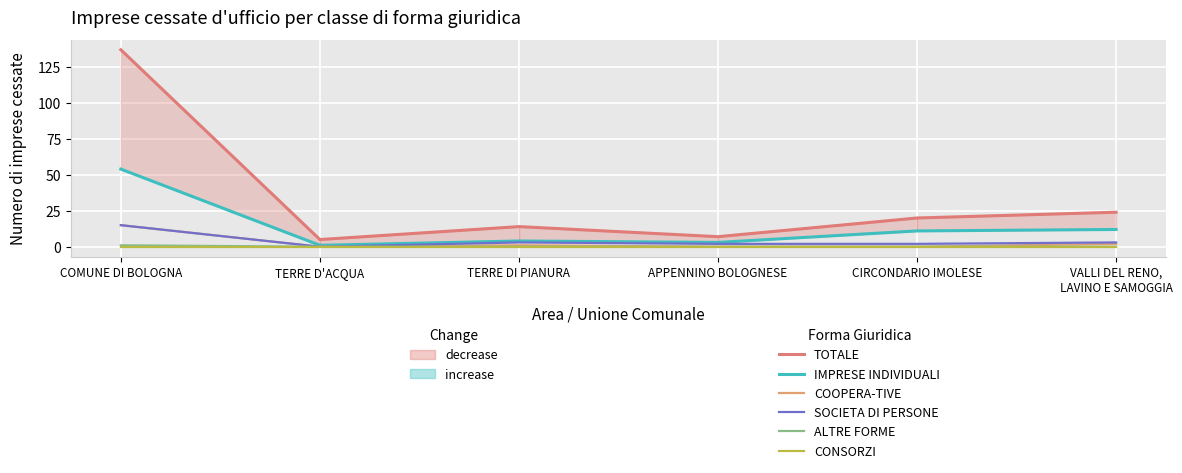

The value of IMPRESE INDIVIDUALI at APPENNINO BOLOGNESE is 3. True or false?

True